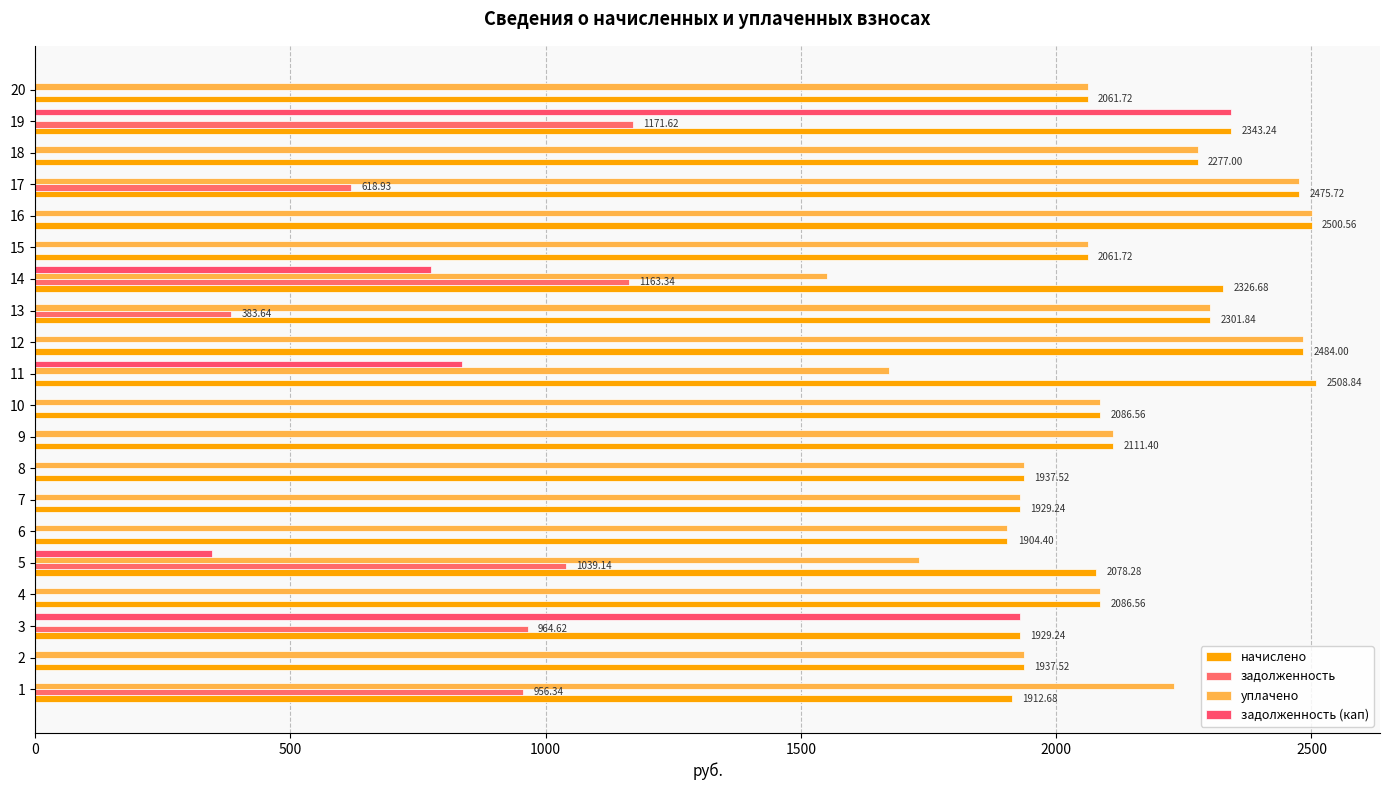

How many data points in задолженность (кап) are above 0?

5